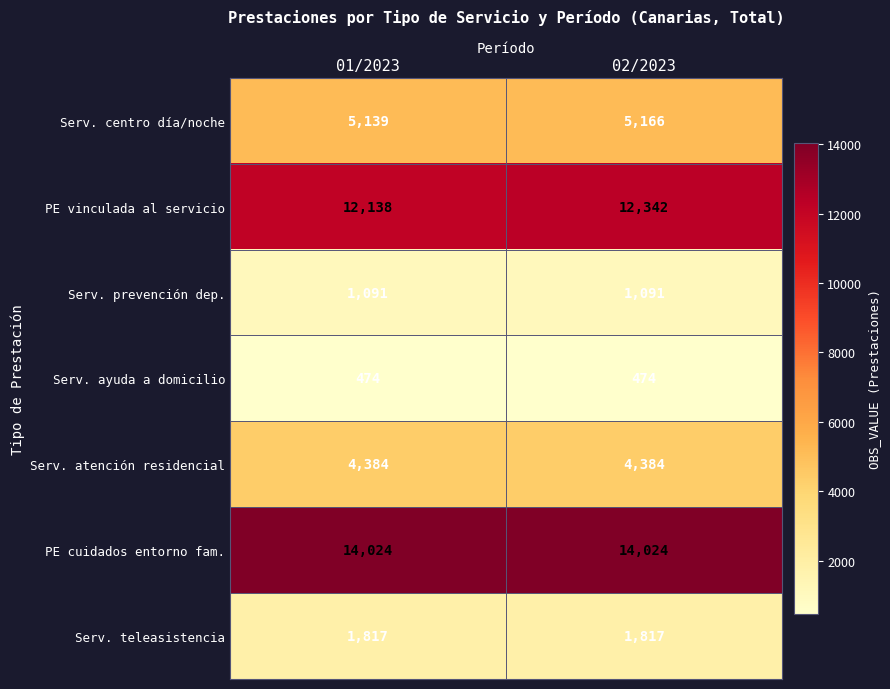

What is the difference between the highest and lowest values at 01/2023?

13550